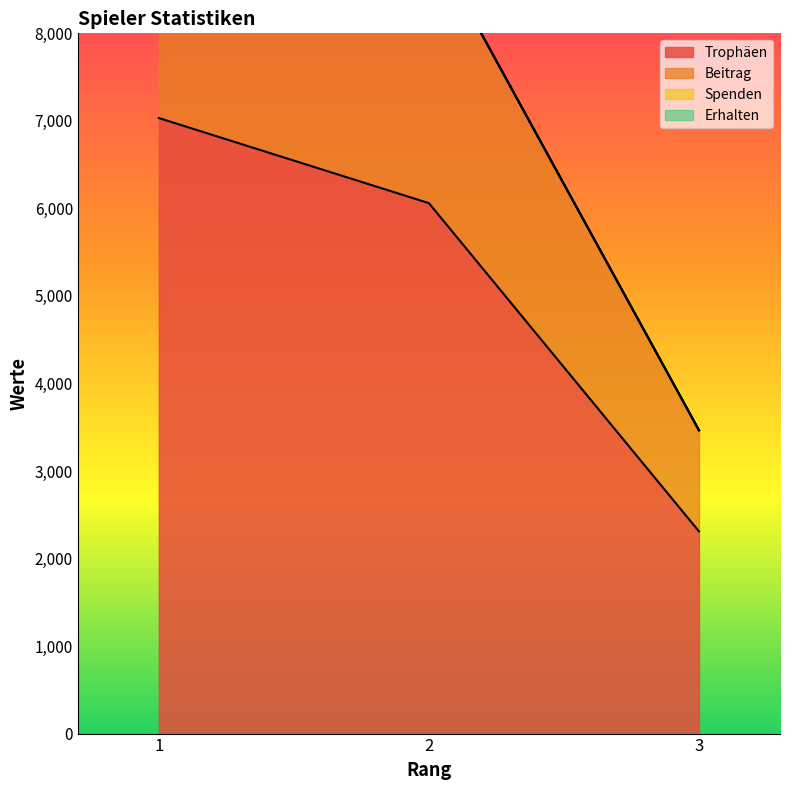

Is it true that Beitrag equals 16450 at 1?

False